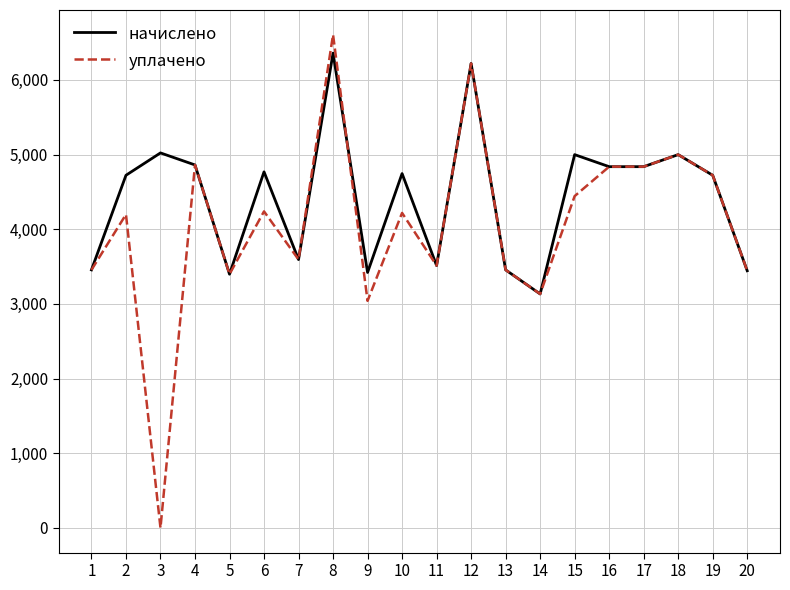

Which label corresponds to the smallest value in the chart?

3